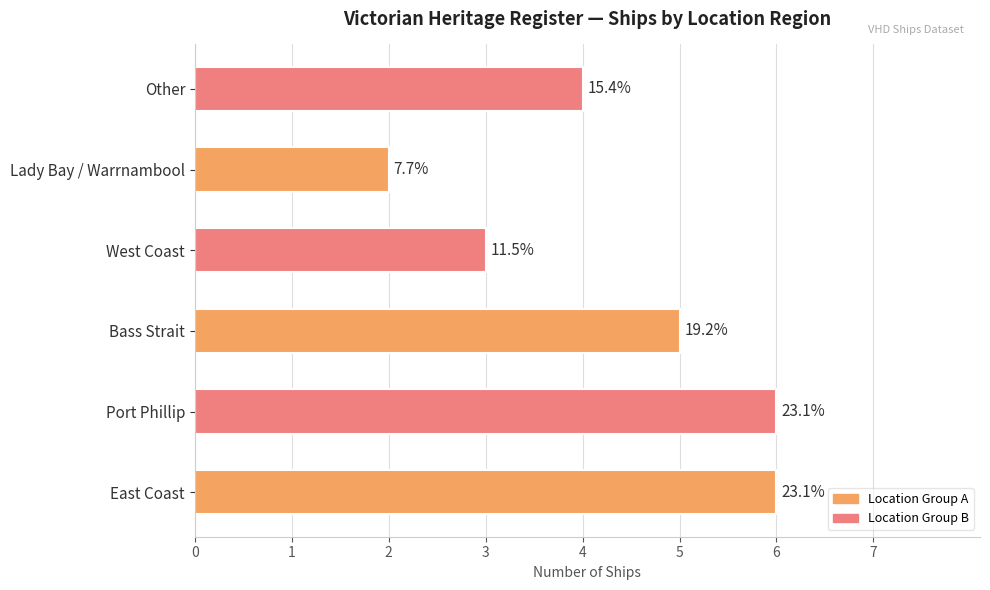

How many bars are there in total?

6